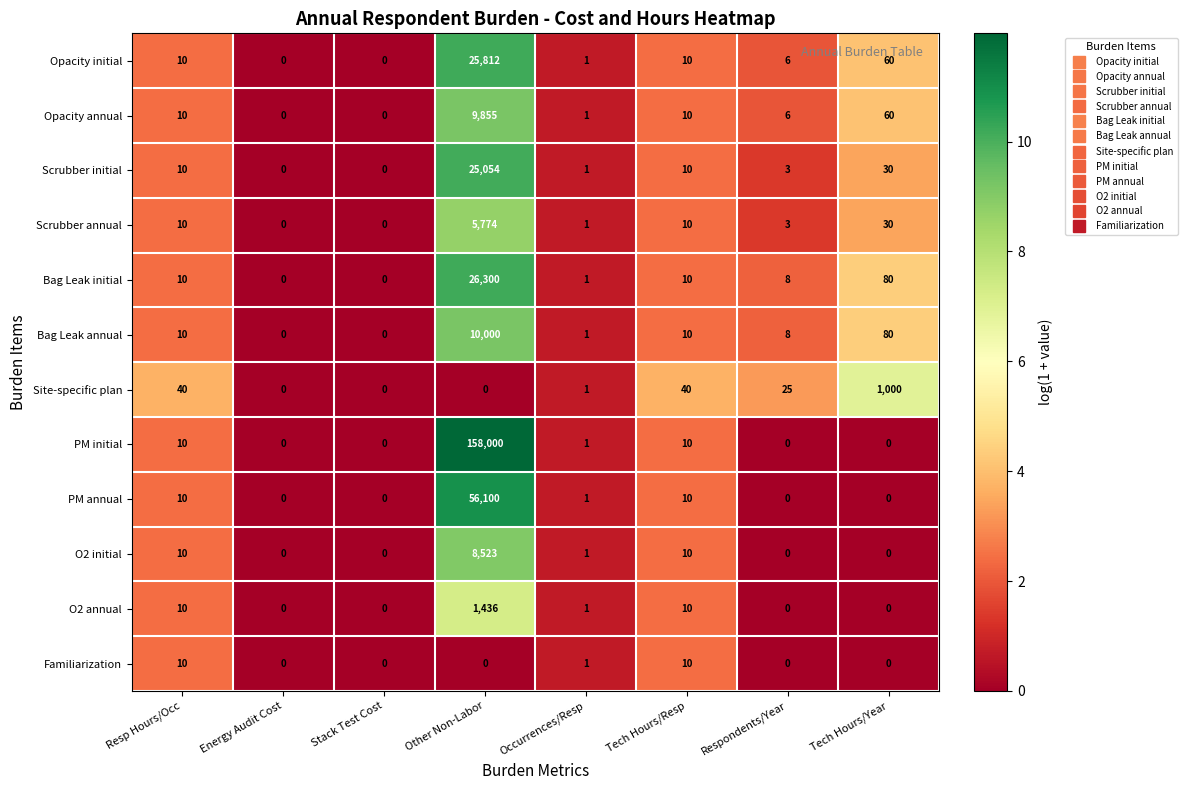

What is the sum of all PM initial values?

158021